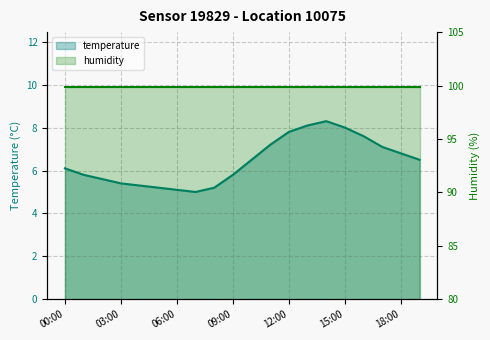

What value does the data have at 12:00?

7.8